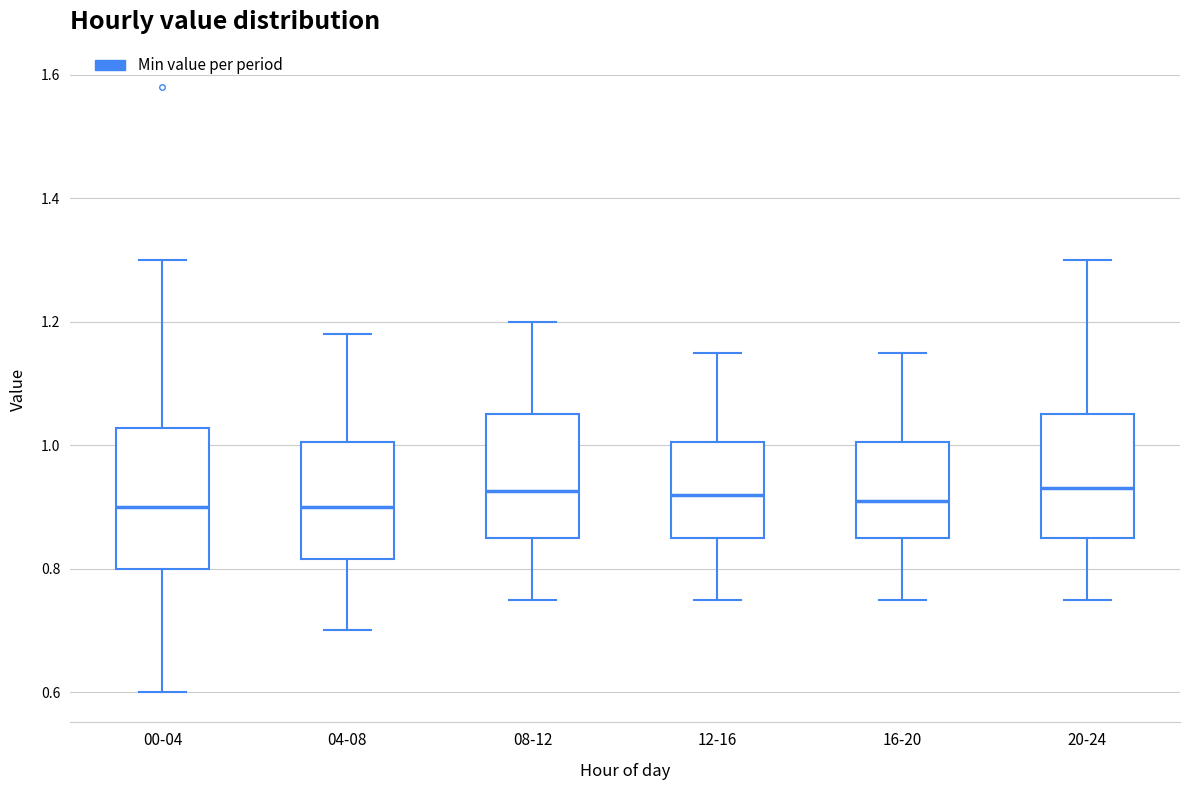

Reading left to right, transcribe this box plot: for each box, give where its median line is, the range the box spans, and where its two whiskers end, as read against the y-axis. The values are not printed on the chart, so give them approximately, as read against the axis.

00-04: median 0.90, box 0.80 to 1.02, whiskers 0.60 to 1.30
04-08: median 0.90, box 0.82 to 1.00, whiskers 0.70 to 1.18
08-12: median 0.92, box 0.86 to 1.06, whiskers 0.76 to 1.20
12-16: median 0.92, box 0.86 to 1.00, whiskers 0.76 to 1.16
16-20: median 0.92, box 0.86 to 1.00, whiskers 0.76 to 1.16
20-24: median 0.94, box 0.86 to 1.06, whiskers 0.76 to 1.30